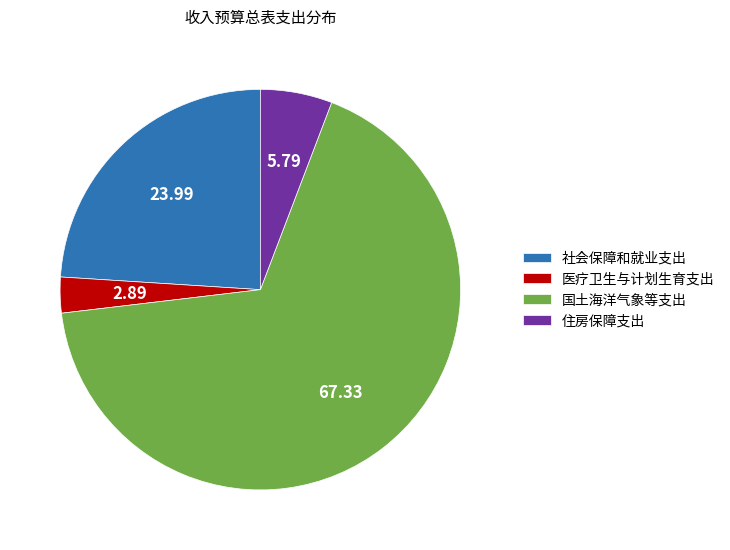

Is the sum of 社会保障和就业支出 and 住房保障支出 greater than half?

No